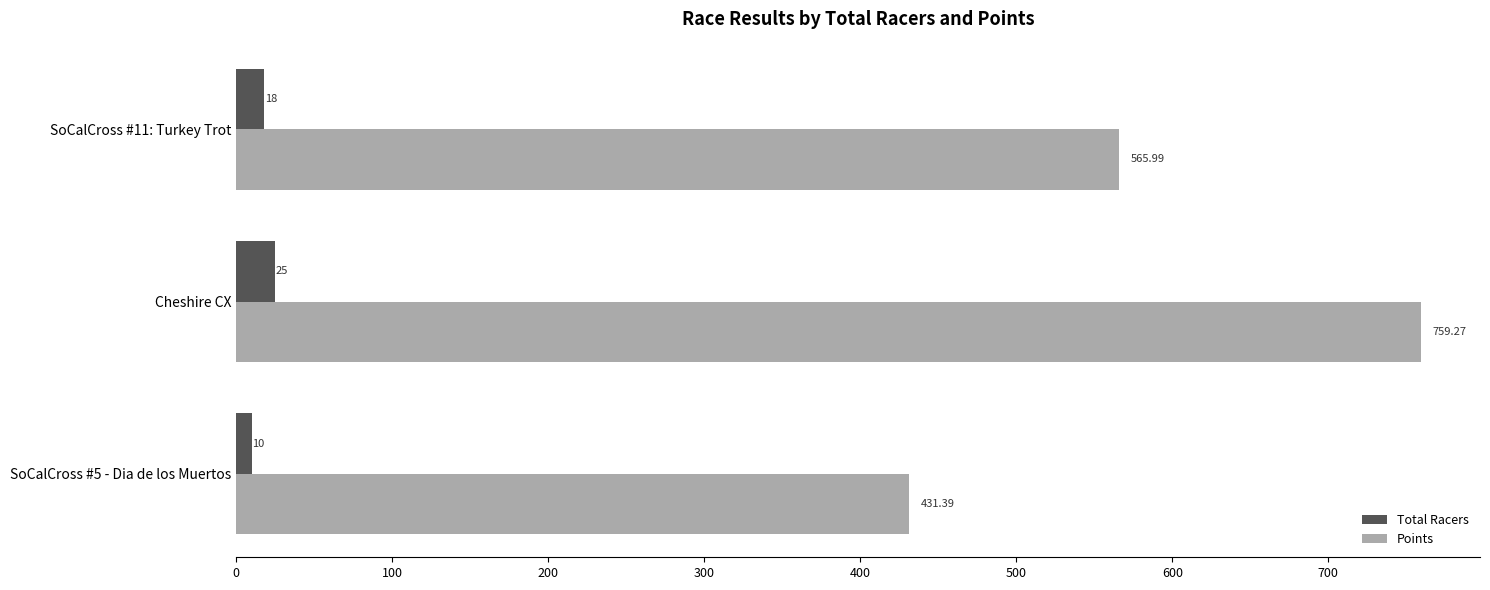

Rank the series by their maximum value, from highest to lowest.

Points, Total Racers